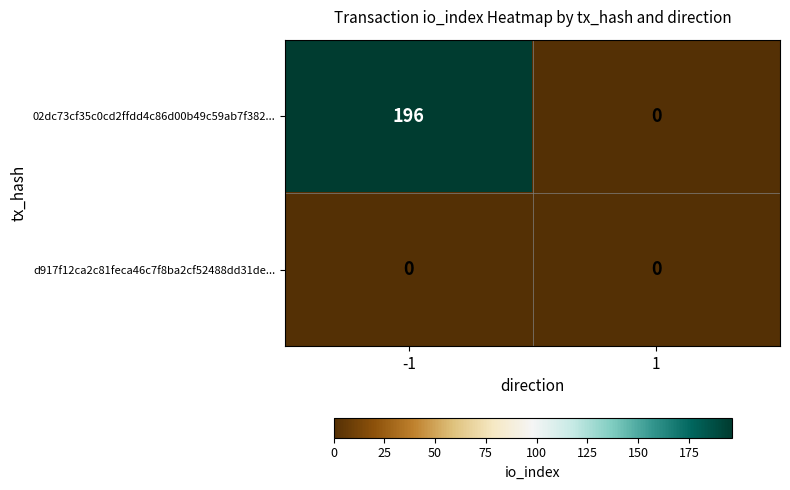

Reading left to right, what are all the values shown in this chart?

02dc73cf35c0cd2ffdd4c86d00b49c59ab7f382...: 196	0
d917f12ca2c81feca46c7f8ba2cf52488dd31de...: 0	0